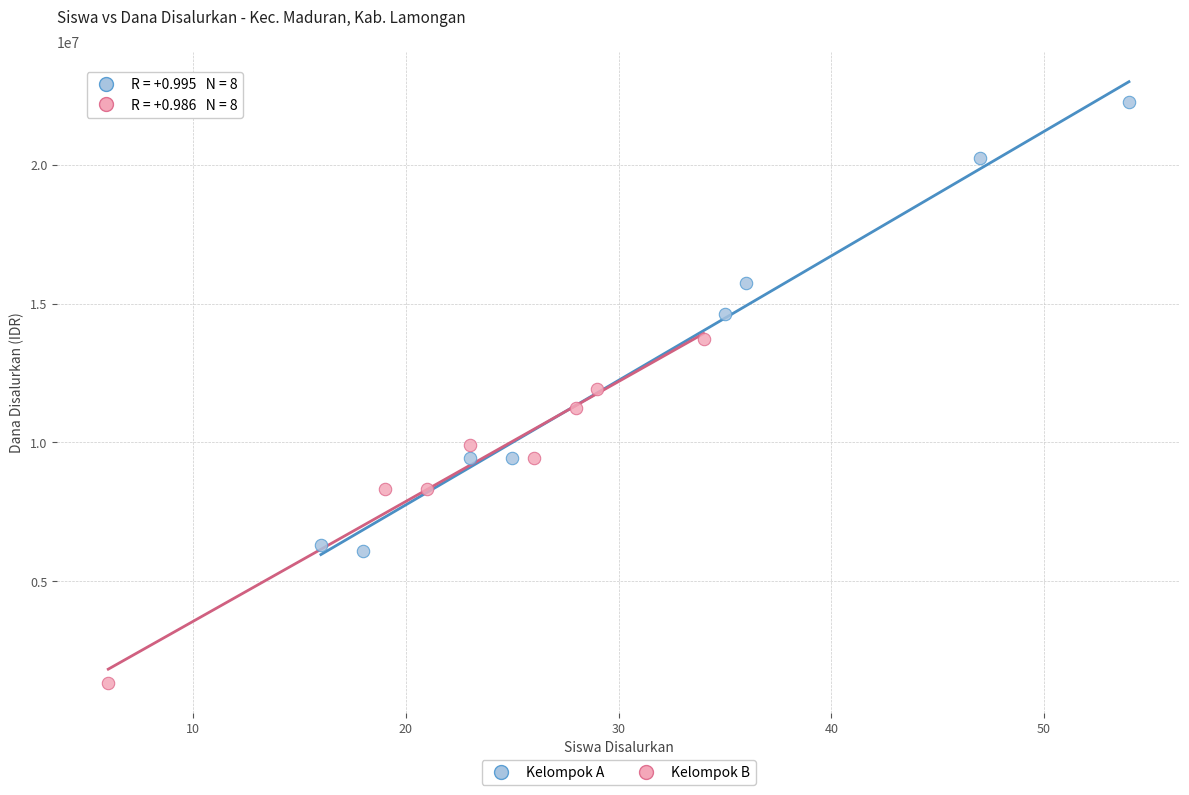

Which series reaches the maximum Y coordinate?

Kelompok A